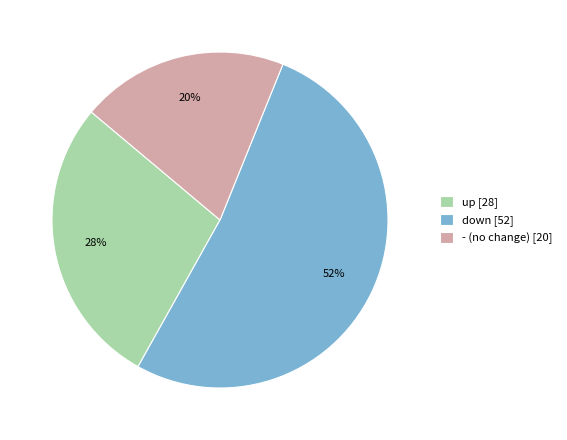

Which slice represents more than half of the pie?

down